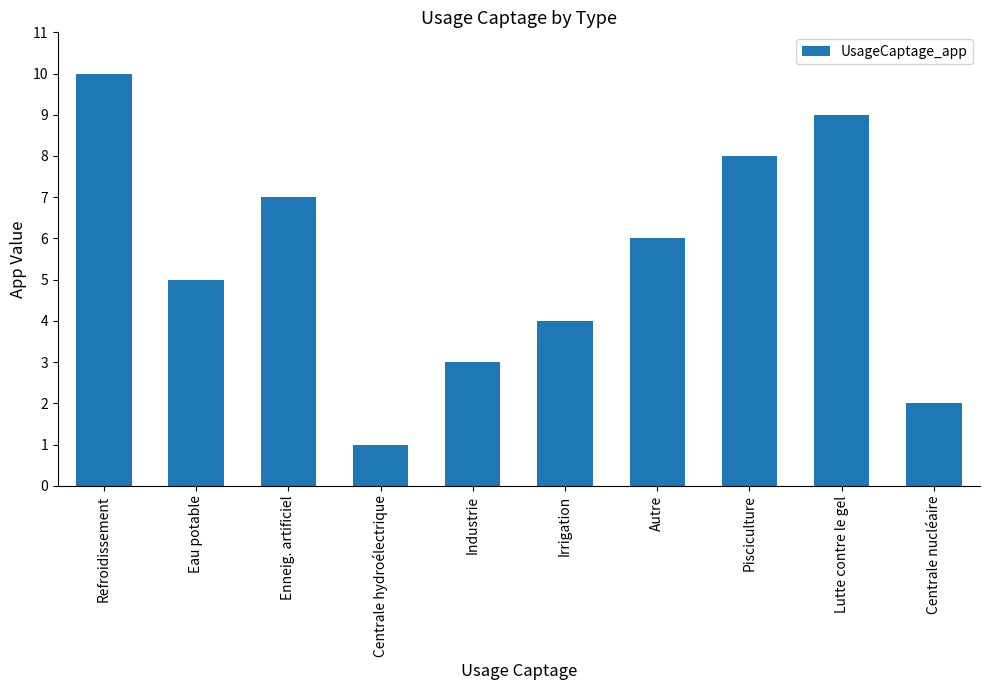

List the labels in order of value, largest first.

Refroidissement, Lutte contre le gel, Pisciculture, Enneig. artificiel, Autre, Eau potable, Irrigation, Industrie, Centrale nucléaire, Centrale hydroélectrique